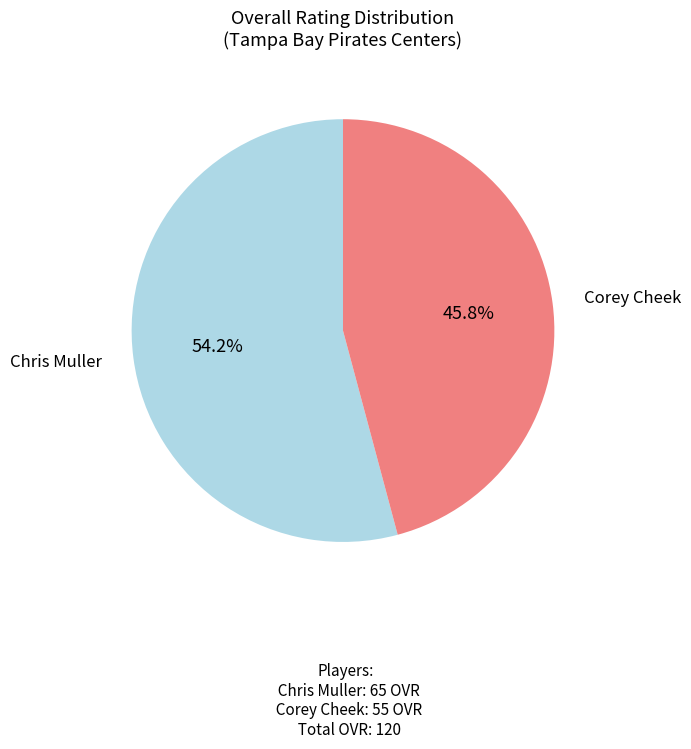

Rank the categories by value from lowest to highest.

Corey Cheek, Chris Muller